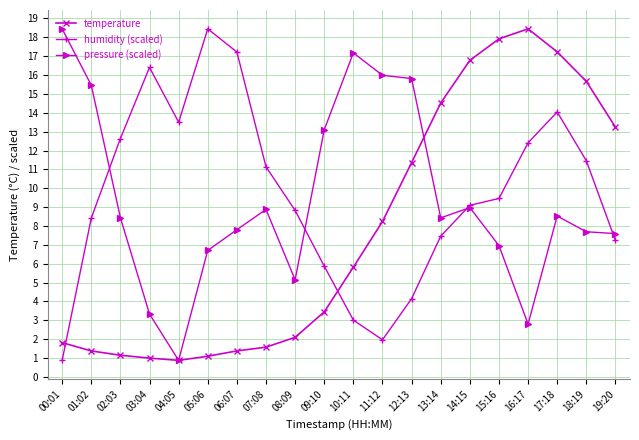

What position from the left is 14:15?

15